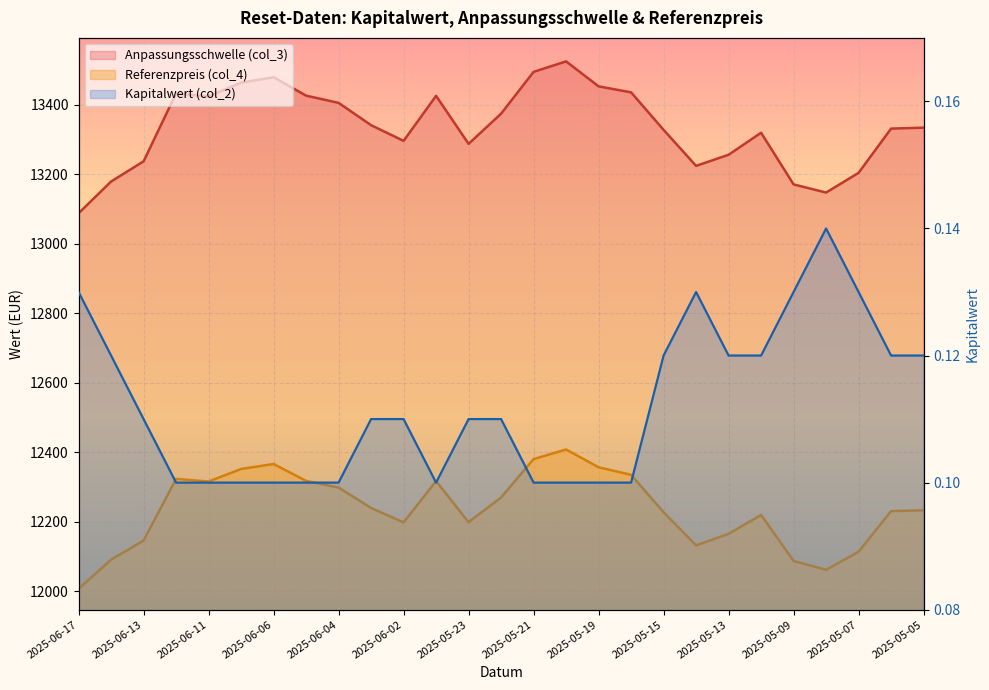

At how many categories does at least one series exceed 475?

27